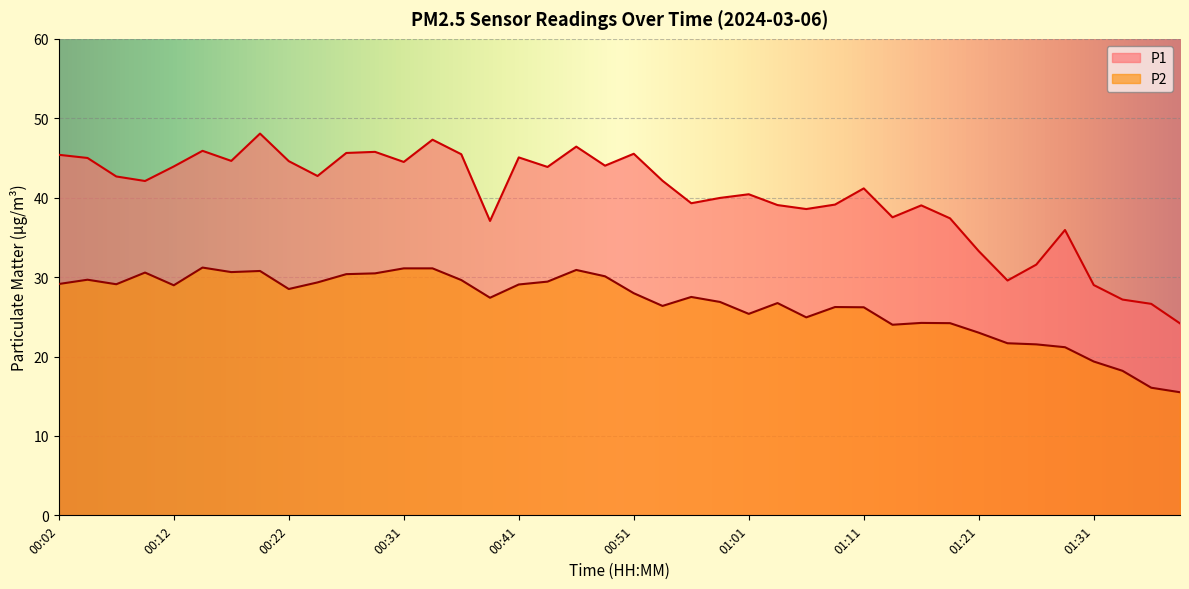

How many lines are shown in the chart?

2